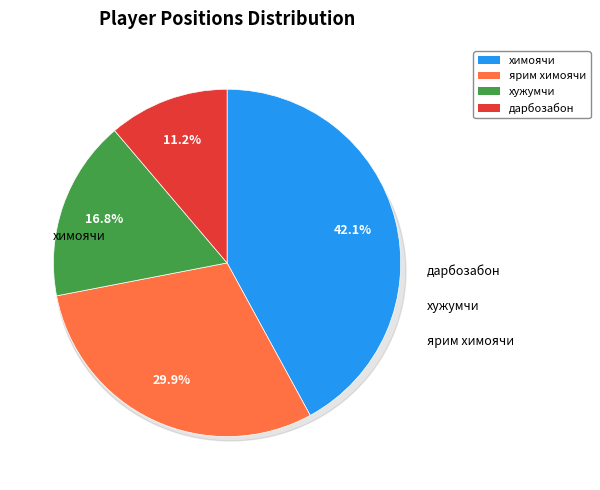

What is the largest slice in the pie chart?

химоячи